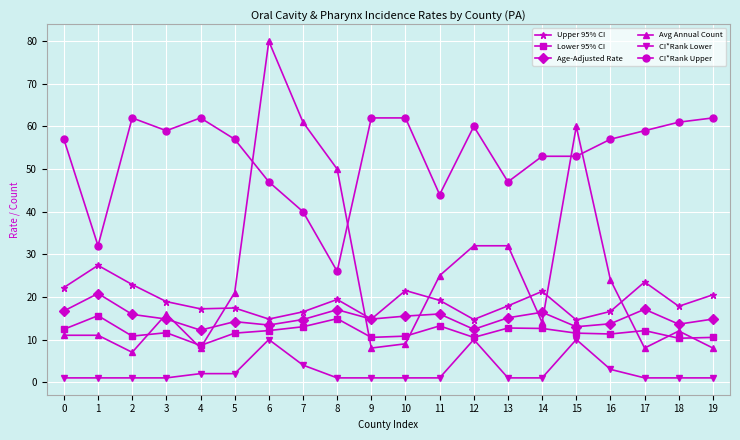

At which category is the sum across all series the highest?

6